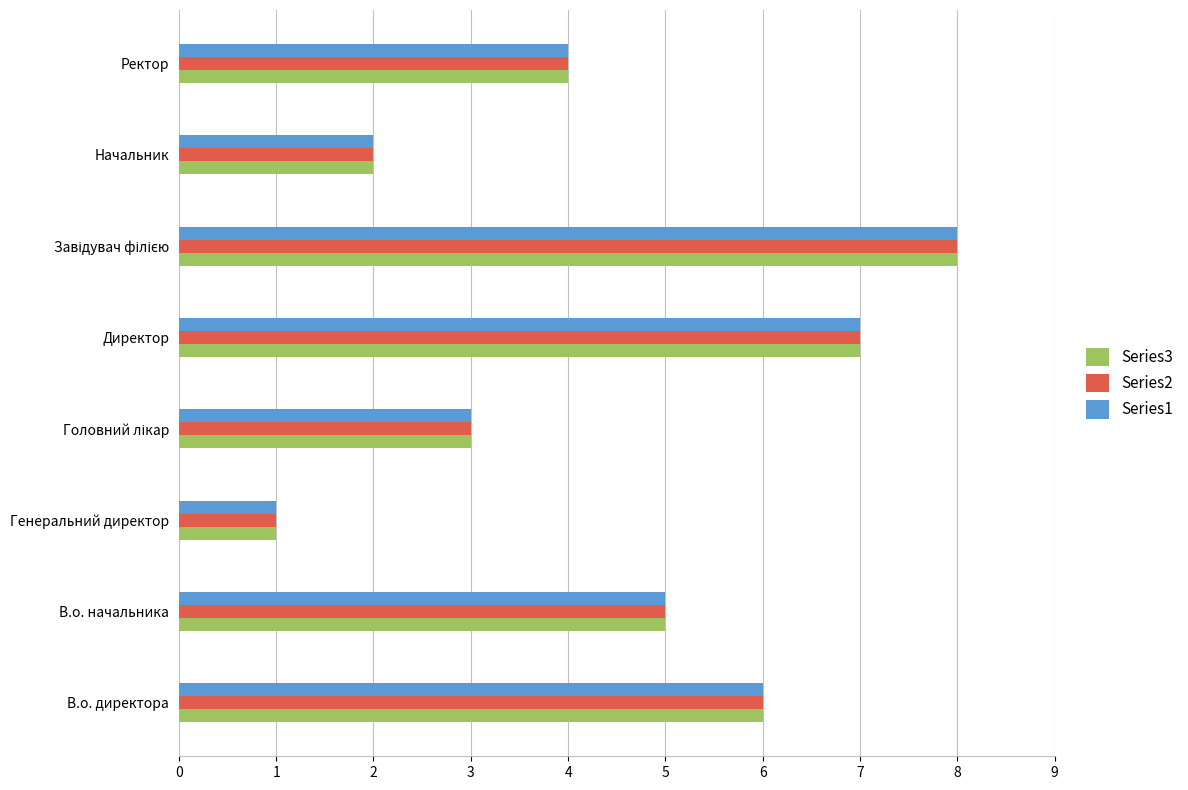

Is the value of Series2 at Генеральний директор greater than the value of Series1 at Директор?

No